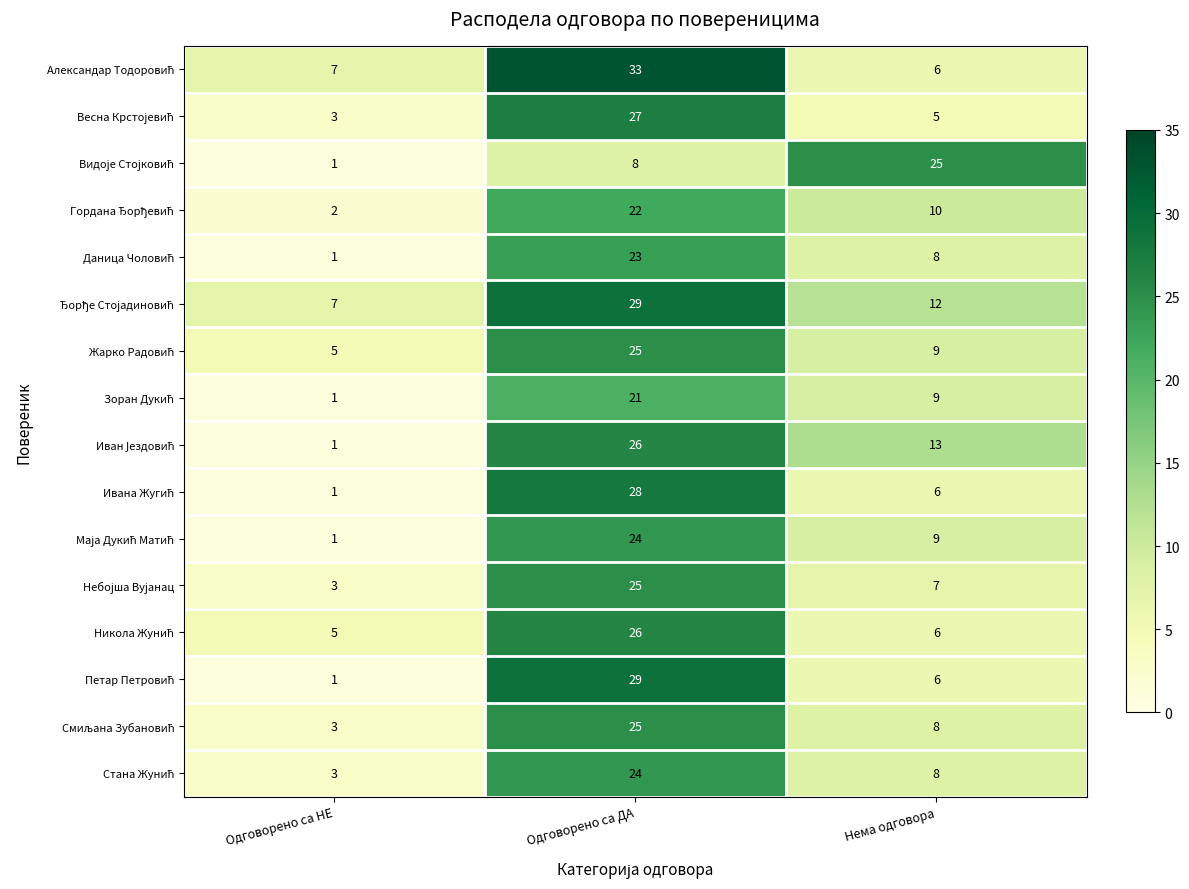

What is the spread (max minus min) of values at Одговорено са ДА?

25